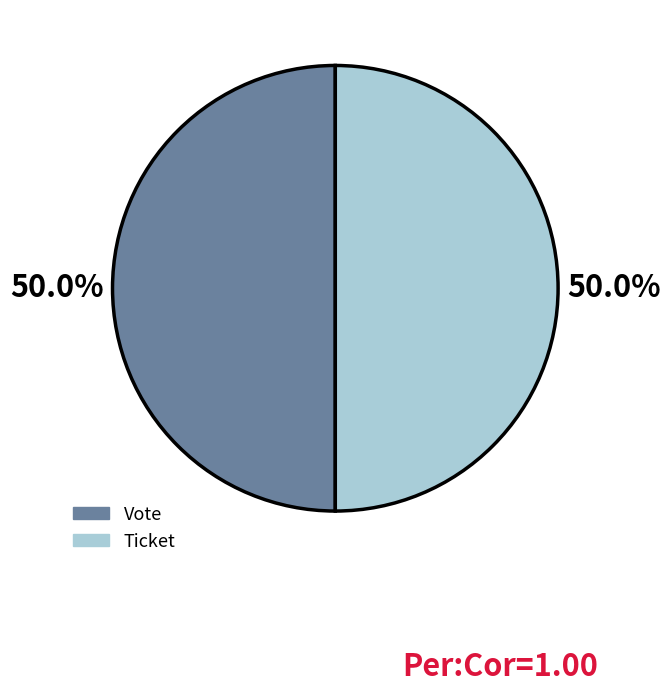

Approximately how many times larger is the value at Vote compared to Ticket?

1.0